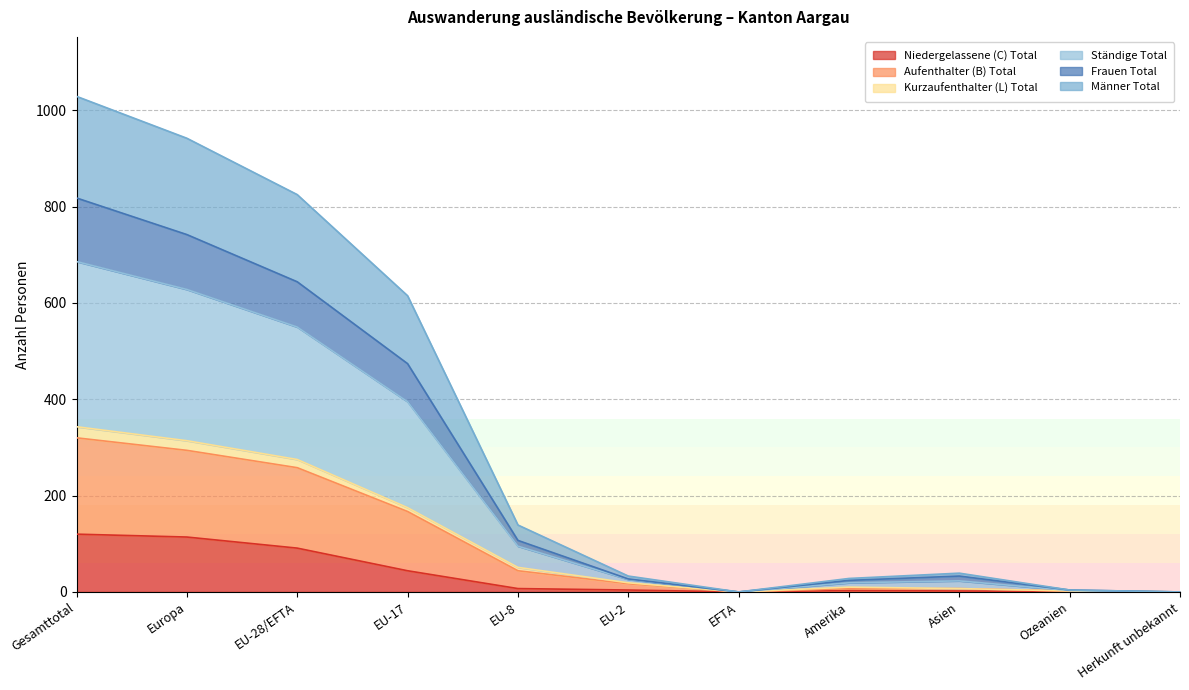

How many lines are shown in the chart?

6